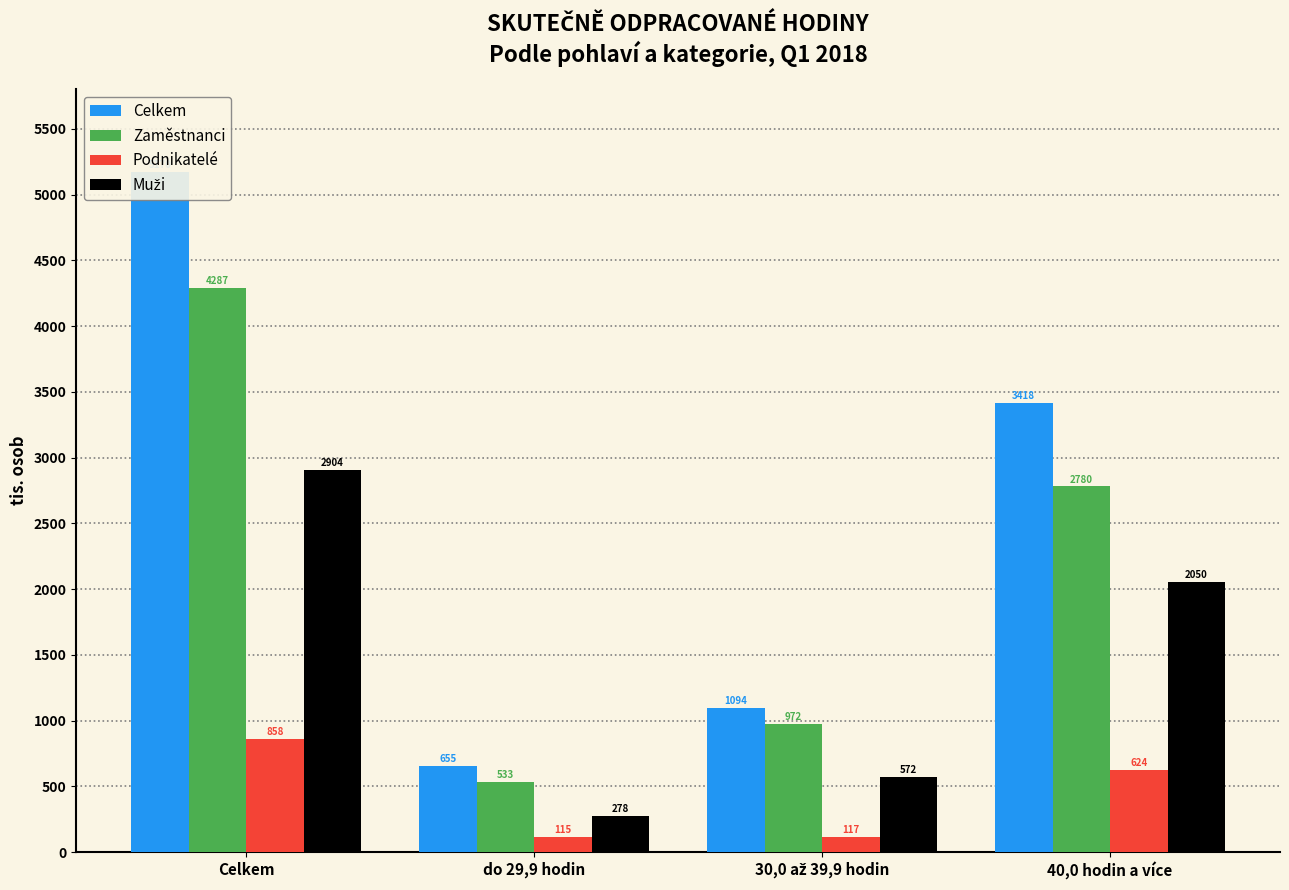

Rank the series by their maximum value, from highest to lowest.

Celkem, Zaměstnanci, Muži, Podnikatelé